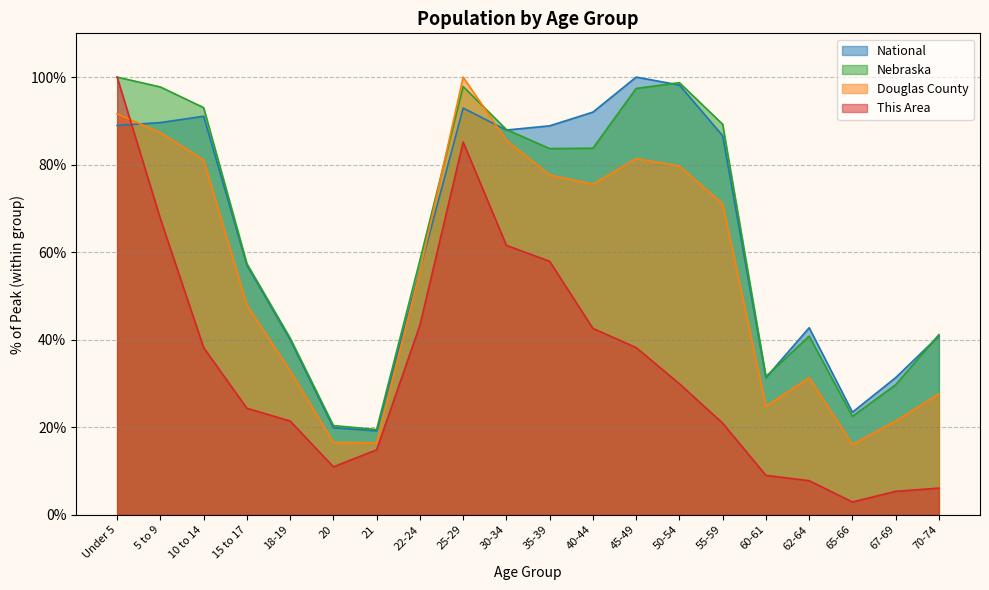

Which series has the largest total across all categories?

Nebraska